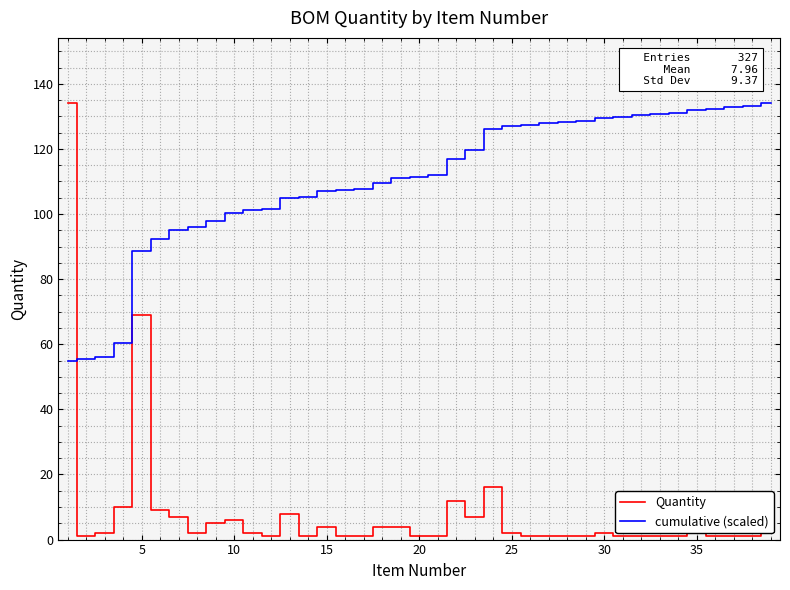

What is the difference between the maximum and minimum values in the cumulative (scaled) series?

79.1